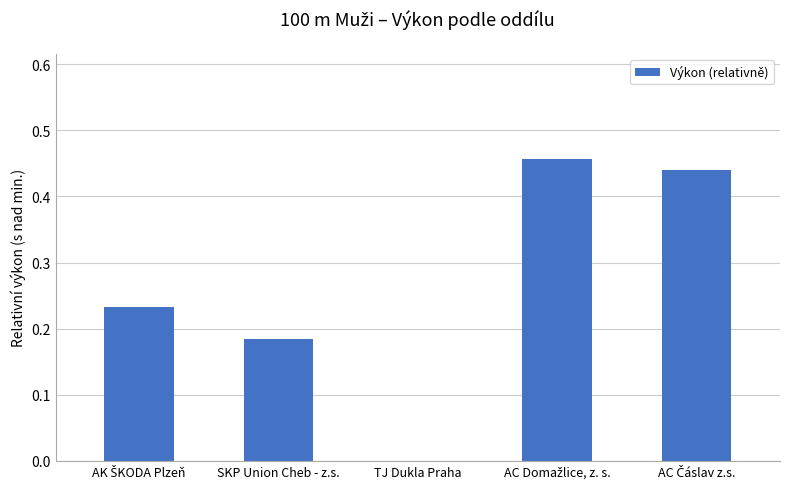

The chart shows a value of 0.3 at TJ Dukla Praha. True or false?

False